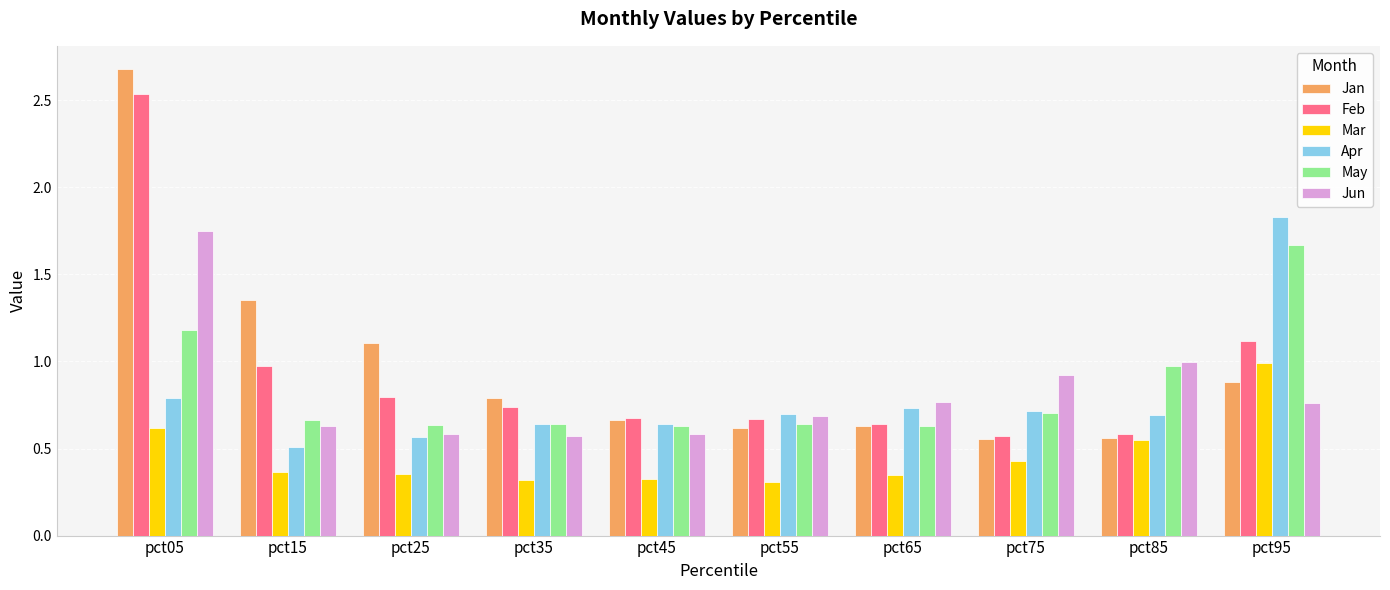

How many bars are there in each group?

6